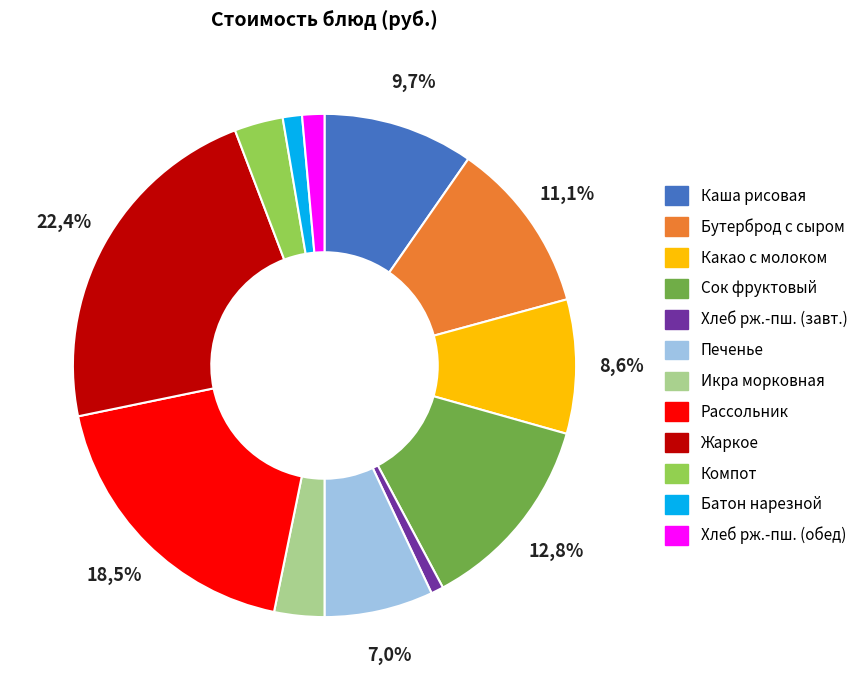

The Бутерброд с сыром slice represents 1% of the pie. True or false?

False